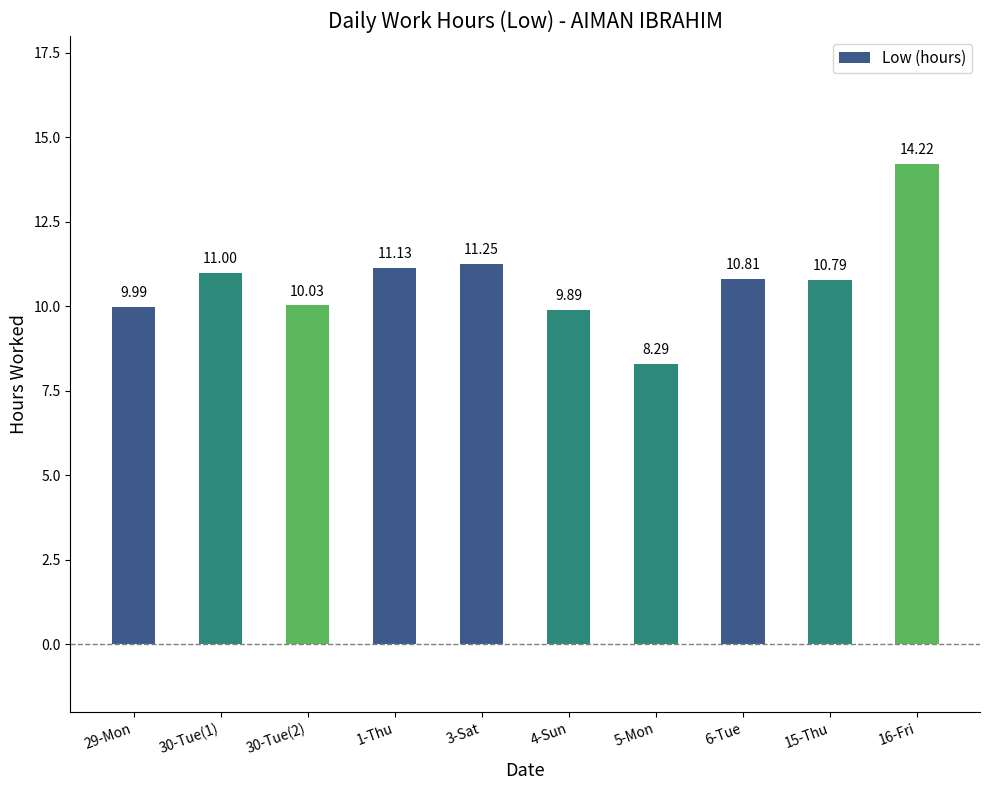

What is the value of the 7th bar from the left?

8.3